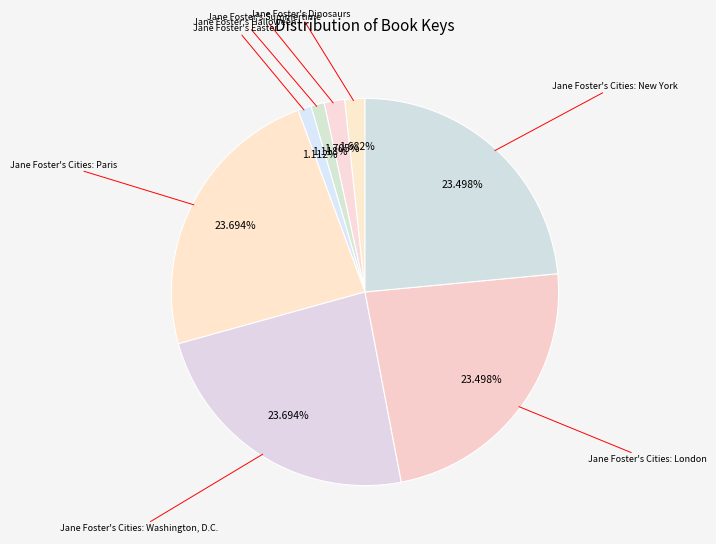

How many segments does this pie chart have?

8